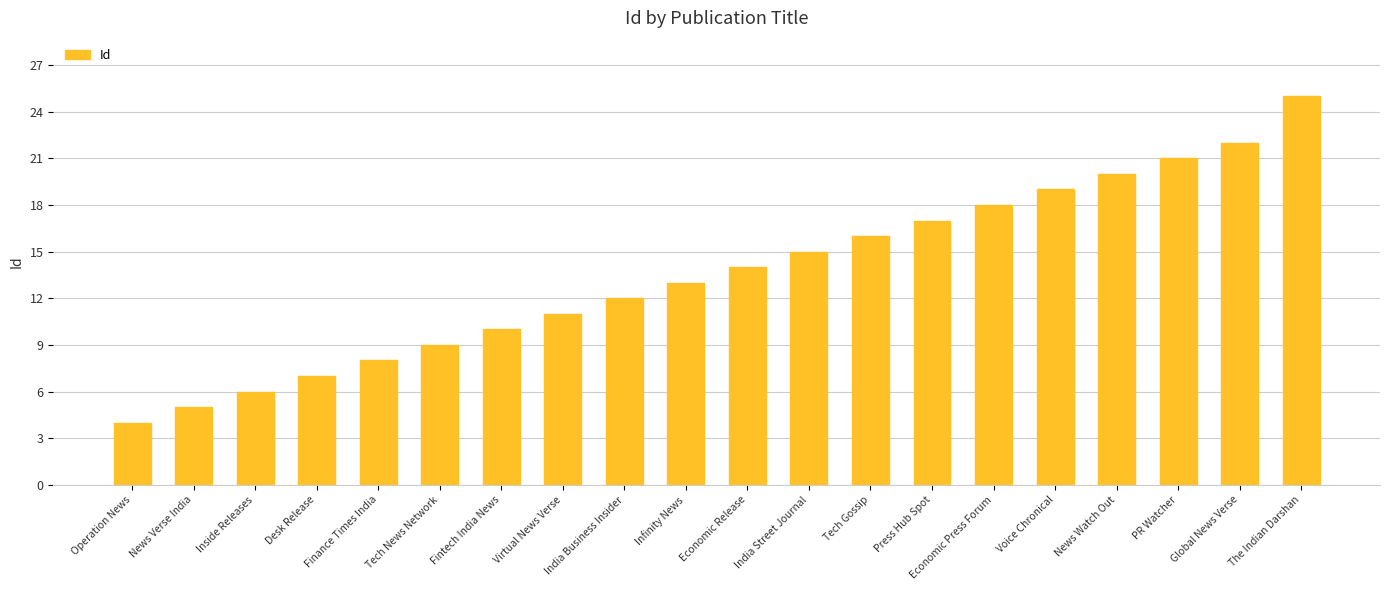

Reading right to left, what are all the values shown in this chart?

The Indian Darshan=25	Global News Verse=22	PR Watcher=21	News Watch Out=20	Voice Chronical=19	Economic Press Forum=18	Press Hub Spot=17	Tech Gossip=16	India Street Journal=15	Economic Release=14	Infinity News=13	India Business Insider=12	Virtual News Verse=11	Fintech India News=10	Tech News Network=9	Finance Times India=8	Desk Release=7	Inside Releases=6	News Verse India=5	Operation News=4